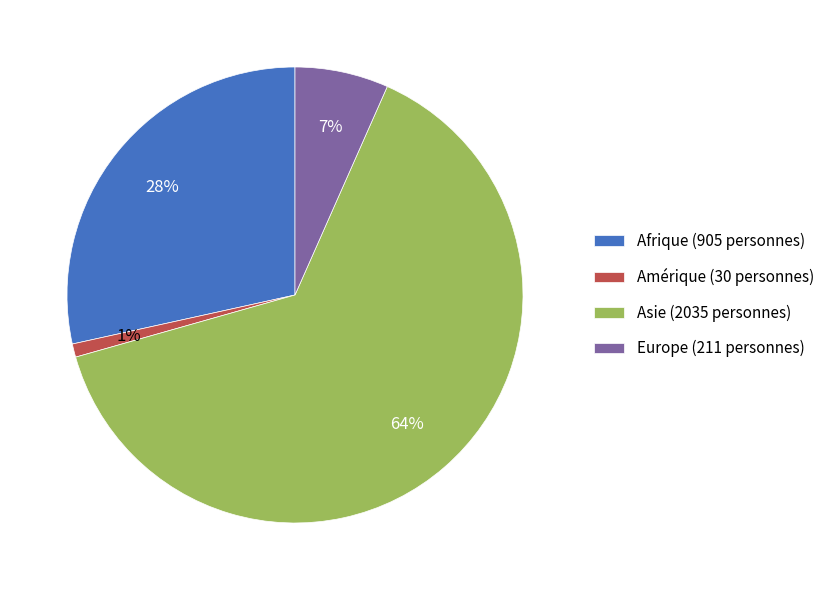

Do Afrique (905 personnes) and Asie (2035 personnes) together represent more than half of the pie?

Yes